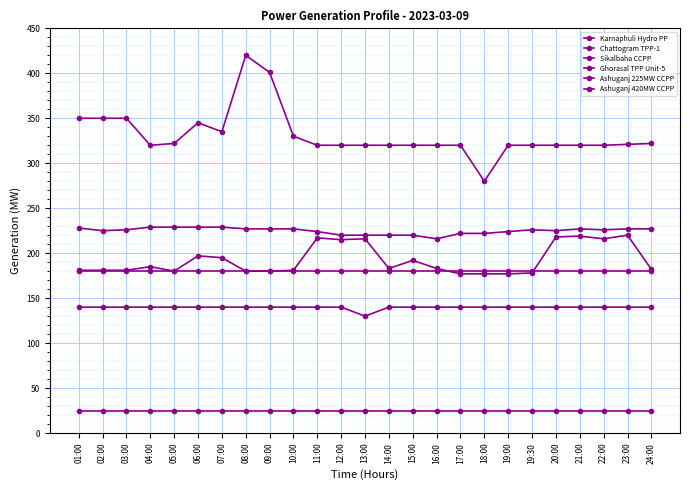

Is the value of Ashuganj 225MW CCPP at 03:00 greater than the value of Chattogram TPP-1 at 03:00?

Yes